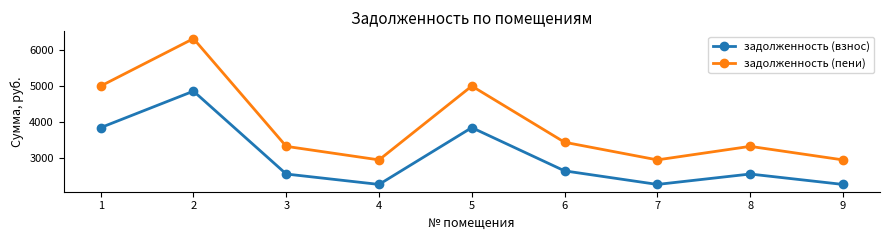

What is the value of the задолженность (взнос) point at the 3rd from the left?

2564.3